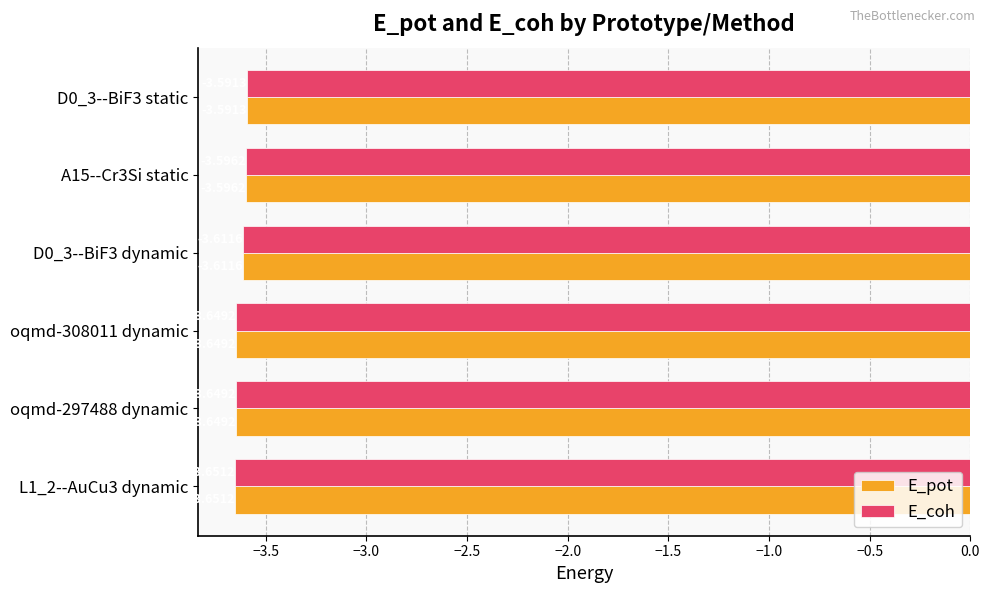

What is the total value across all series at oqmd-297488 dynamic?

-7.3